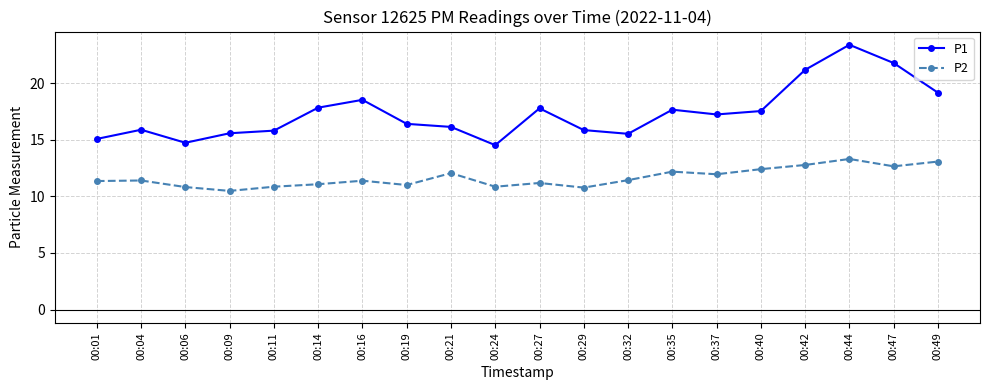

Which series has the largest total across all categories?

P1